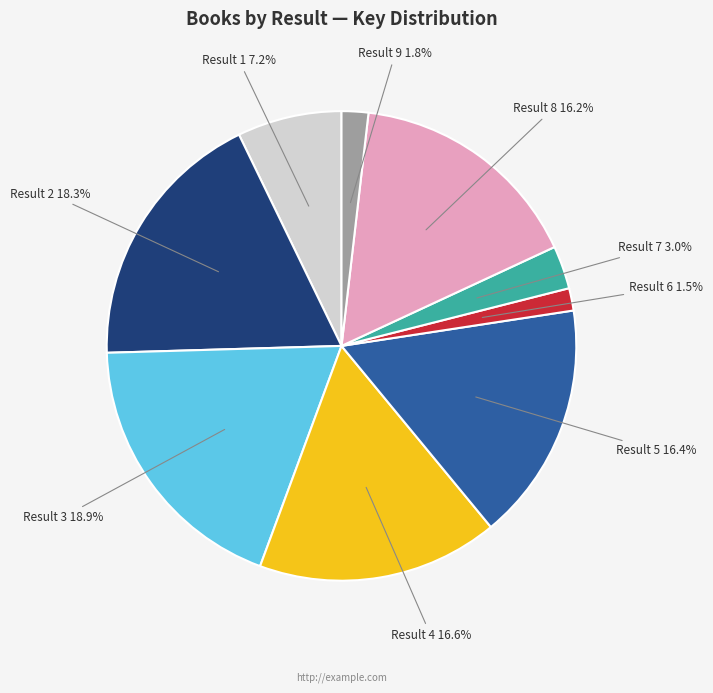

Is there any slice that represents more than half of the pie?

No